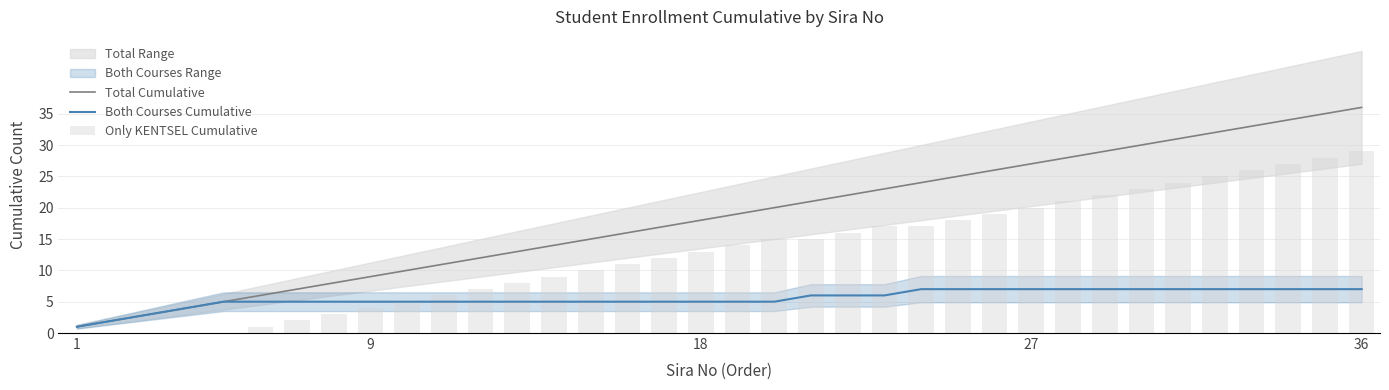

What is the highest value of the Both Courses Cumulative series?

7